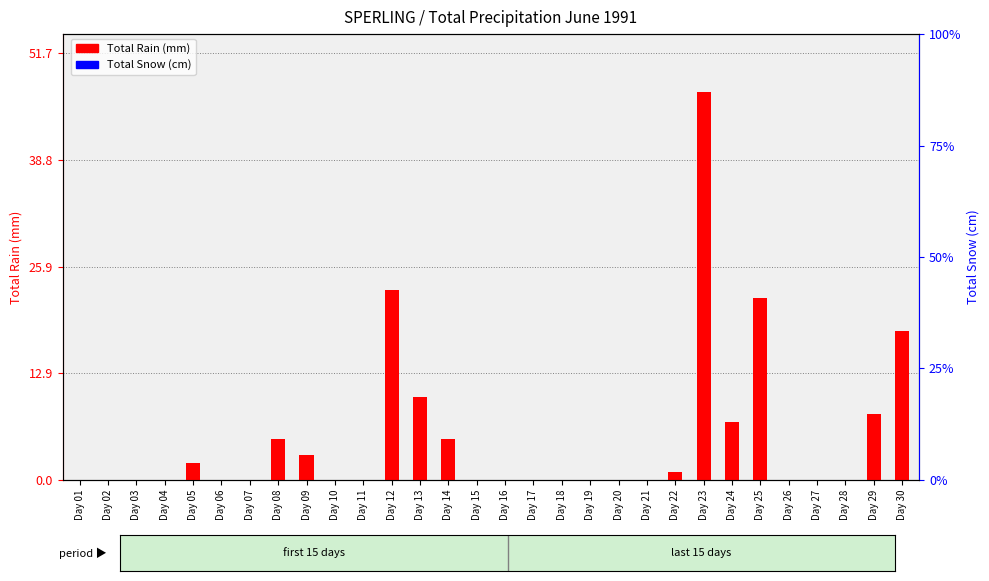

Is it true that Total Rain (mm) equals 37 at Day 12?

False